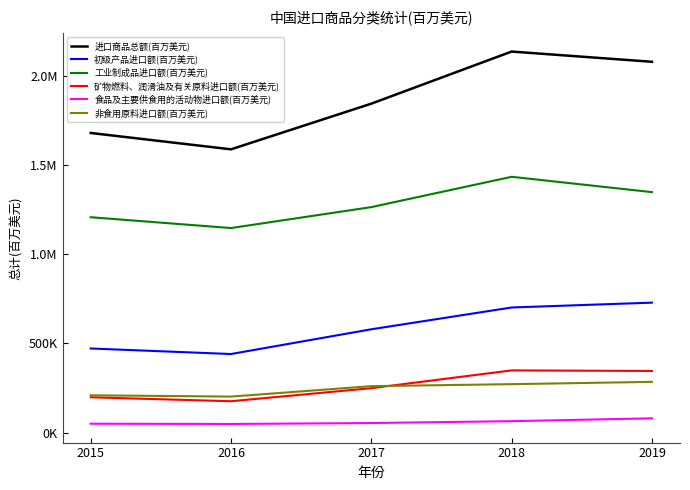

Between 2018 and 2017, which is larger?

2018